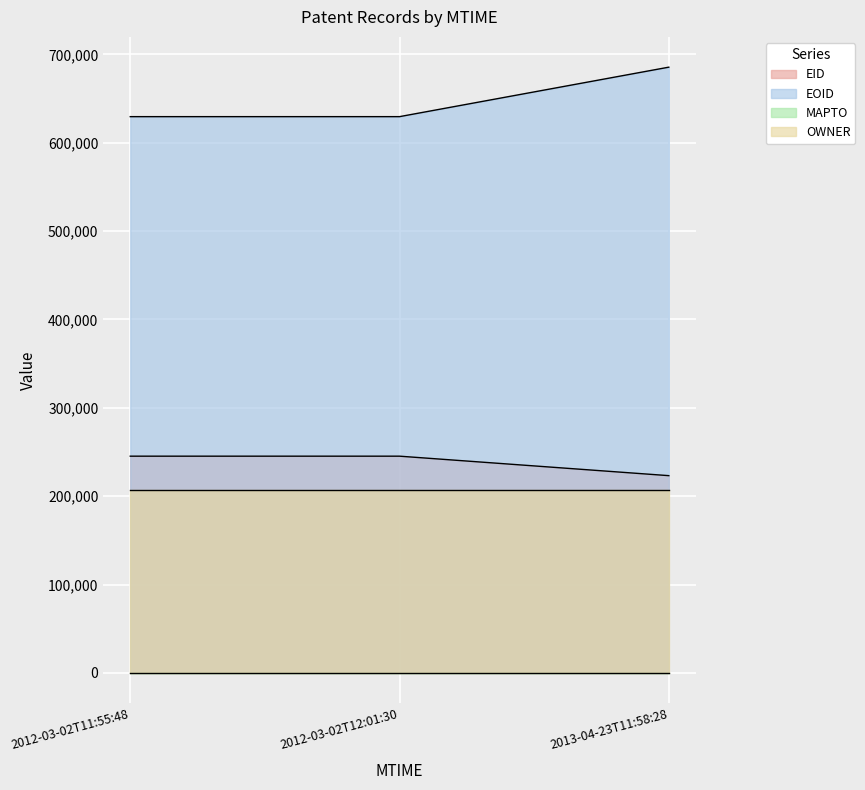

What is the difference between the maximum and second lowest values in the EOID series?

55987